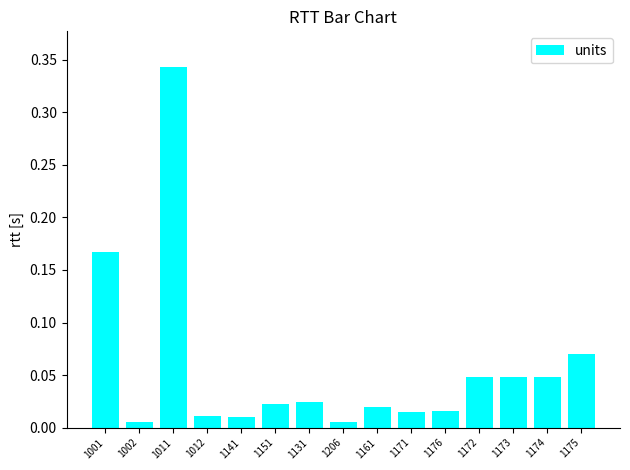

At which category does the chart reach its peak across all series?

1011